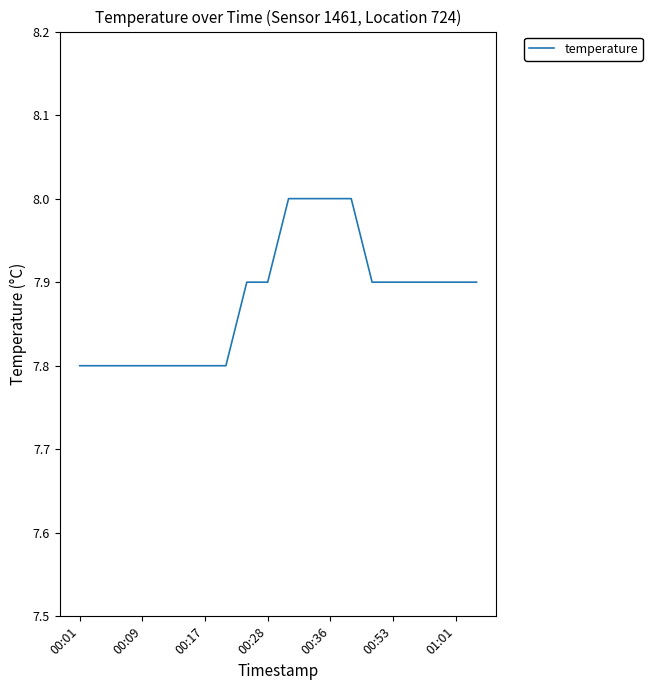

What is the minimum value shown in the chart?

7.8